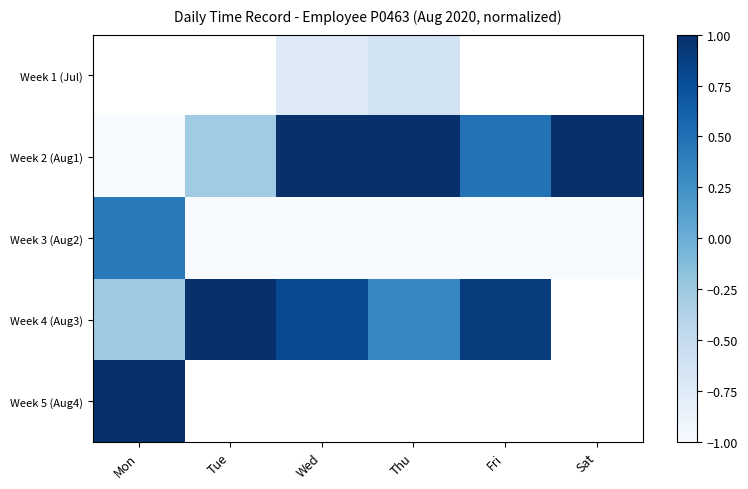

How many distinct data groups are displayed?

5